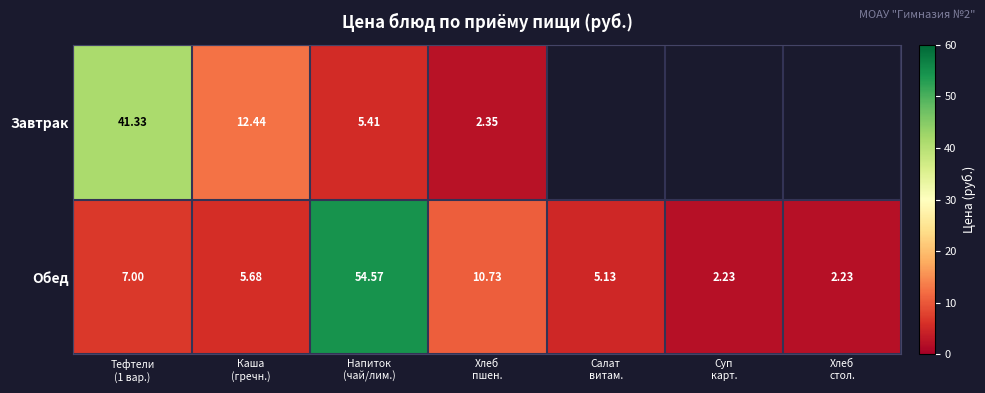

What is the minimum value for Обед?

2.2